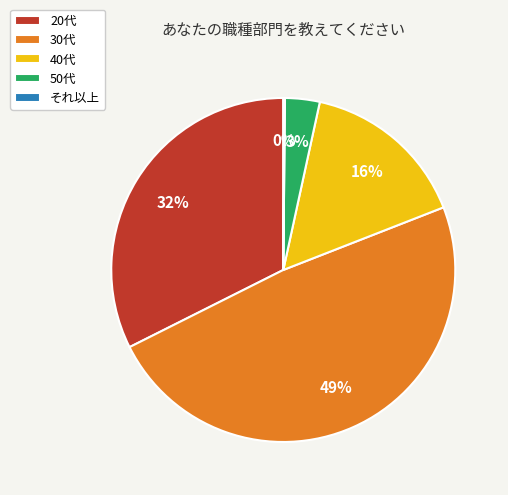

Which category has the biggest portion of the pie?

30代